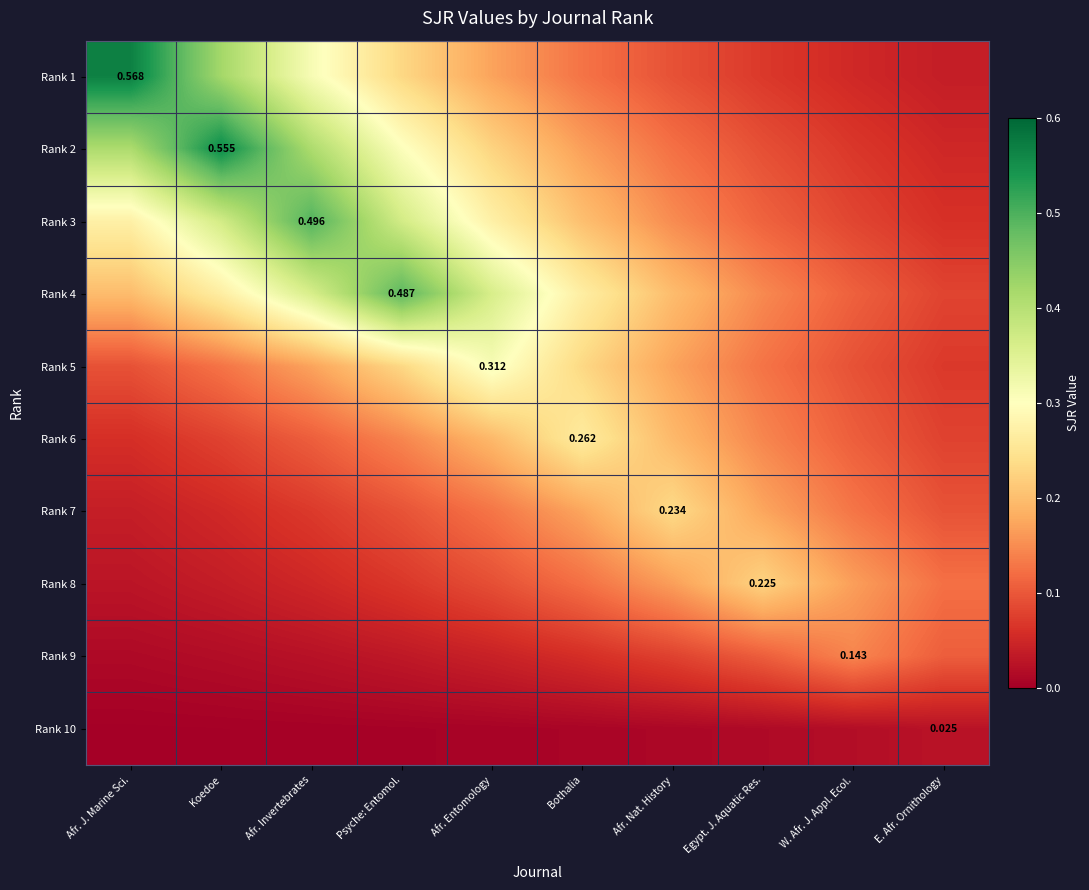

How many categories are shown in the chart?

10